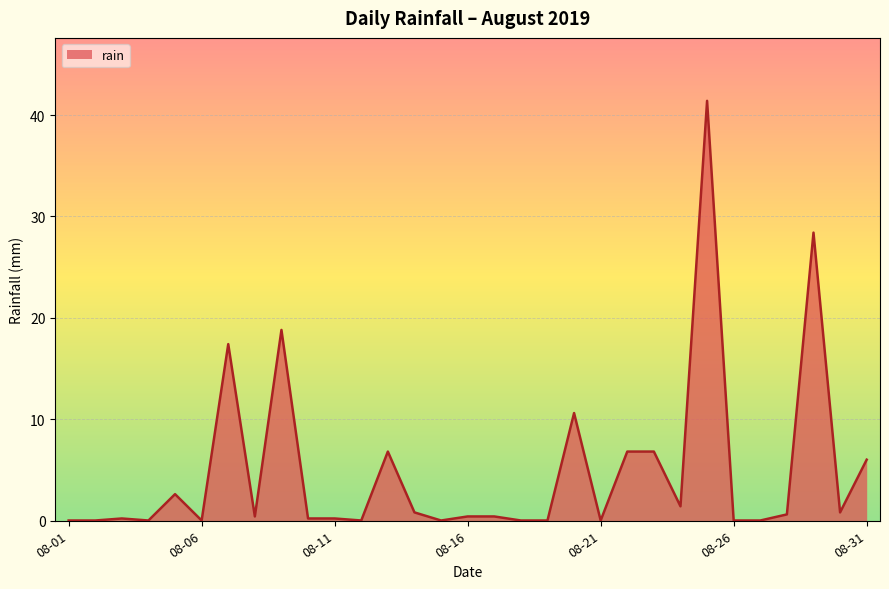

What is the difference between the second highest and minimum values?

28.4